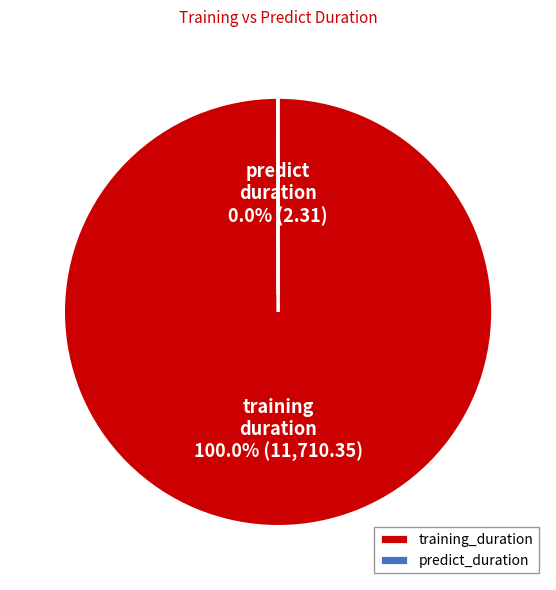

Does any single category account for the majority?

Yes